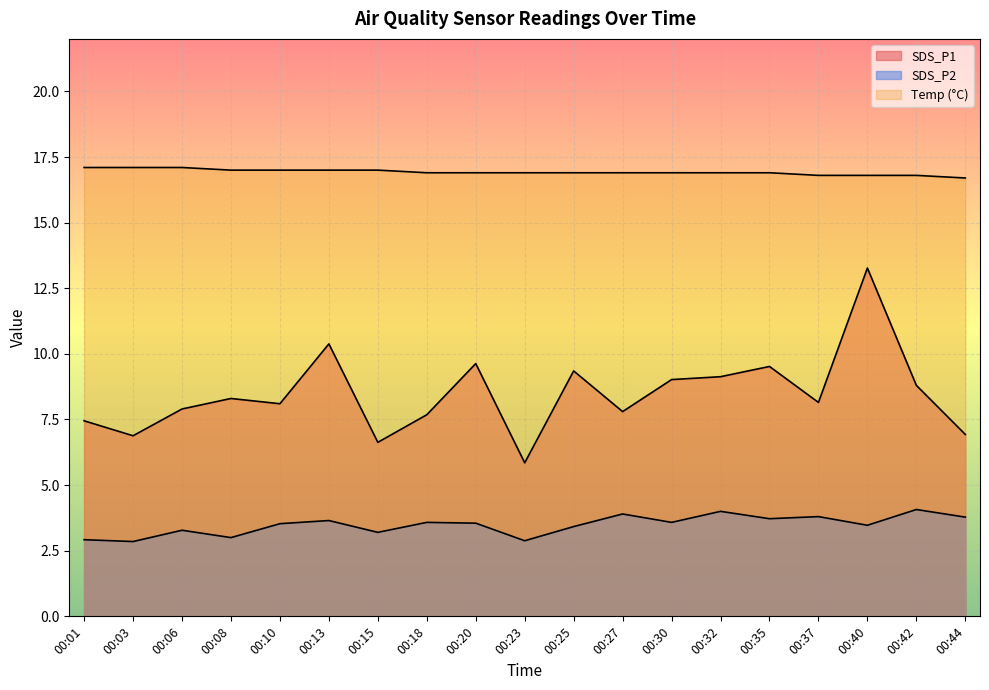

Is it true that SDS_P1 equals 7.9 at 00:06?

True